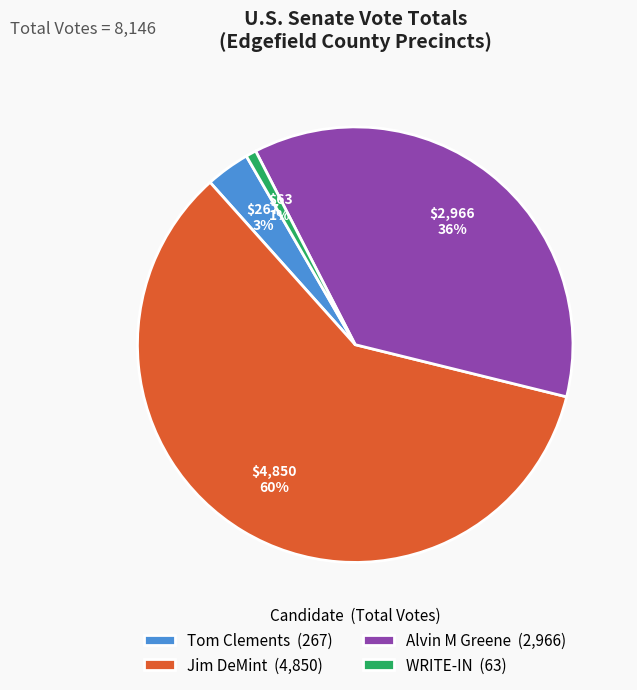

To the nearest percent, what is the difference between the Alvin M Greene and Tom Clements slice percentages?

33%